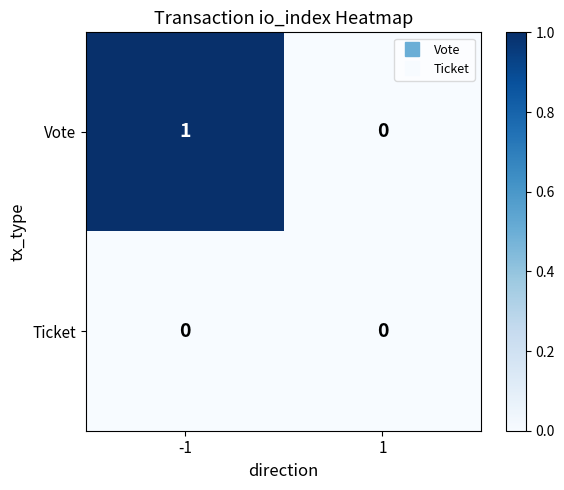

The Vote series shows 1 at -1. True or false?

True